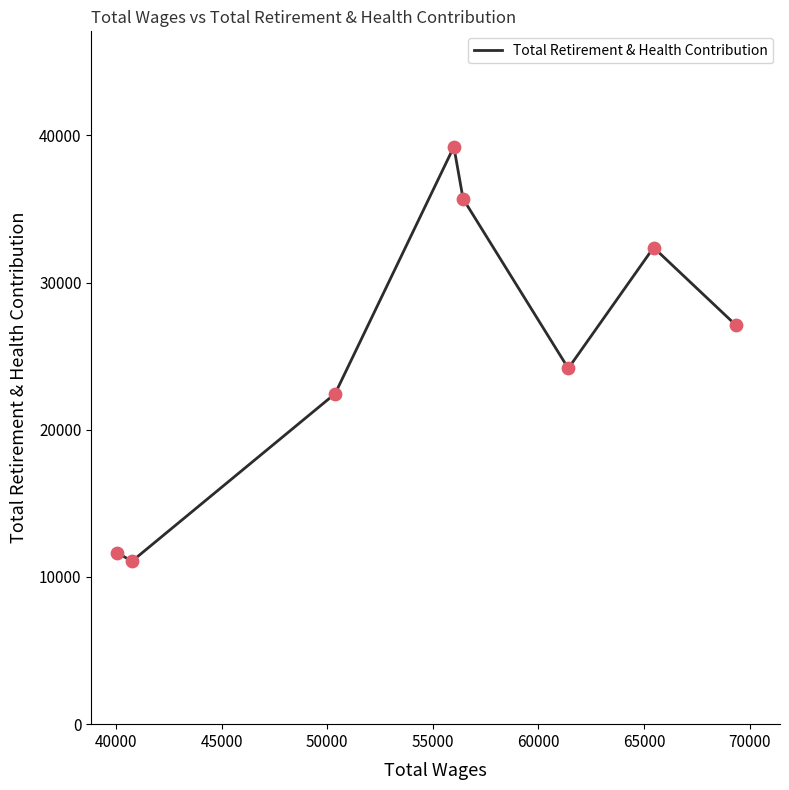

What is the minimum value shown in the chart?

11072